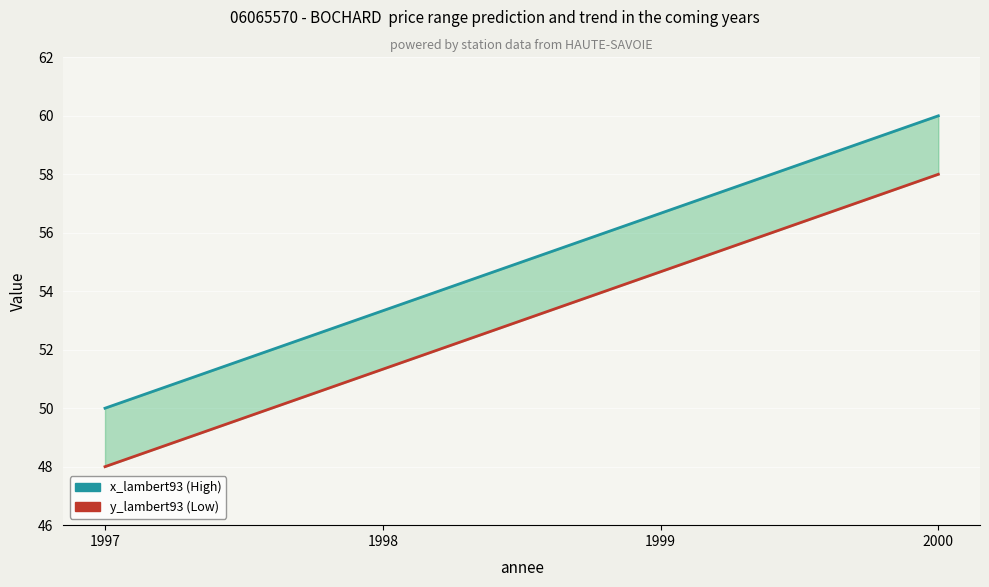

Reading left to right, list all the values displayed in this chart.

x_lambert93: 50.0	53.3	56.7	60.0
y_lambert93: 48.0	51.3	54.7	58.0